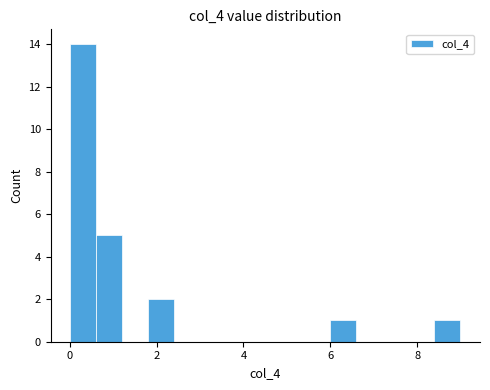

Read against the x-axis, roughly where is the centre of the tallest bar?

0.4